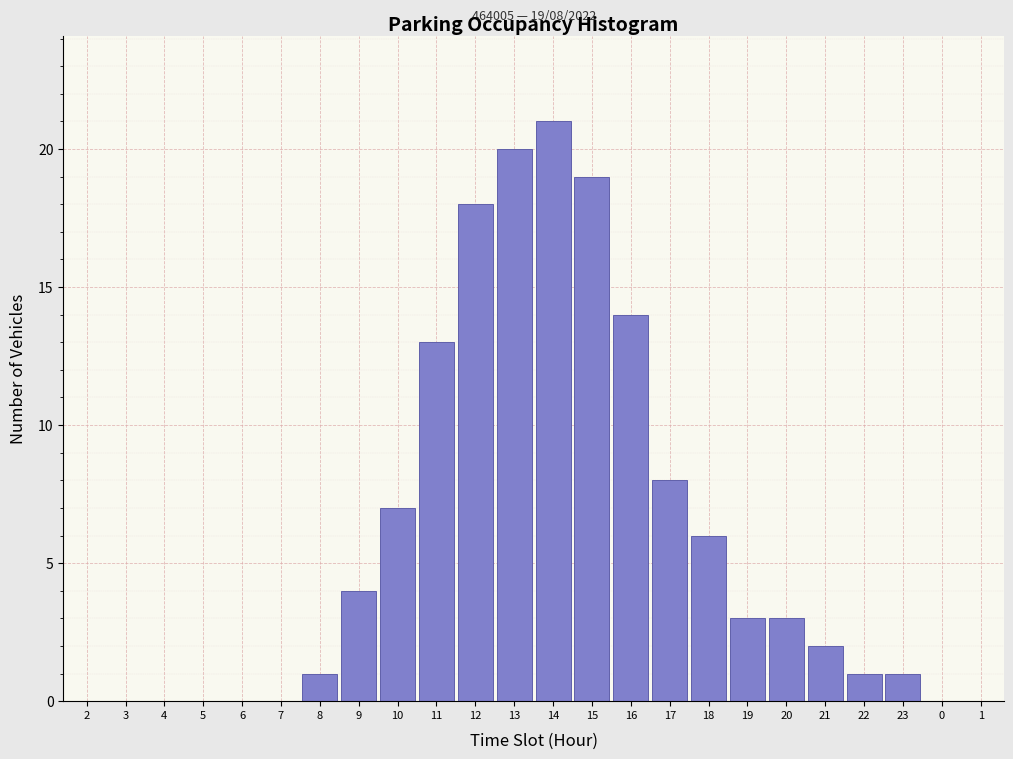

Reading left to right, list all the values displayed in this chart.

2=0	3=0	4=0	5=0	6=0	7=0	8=1	9=4	10=7	11=13	12=18	13=20	14=21	15=19	16=14	17=8	18=6	19=3	20=3	21=2	22=1	23=1	0=0	1=0